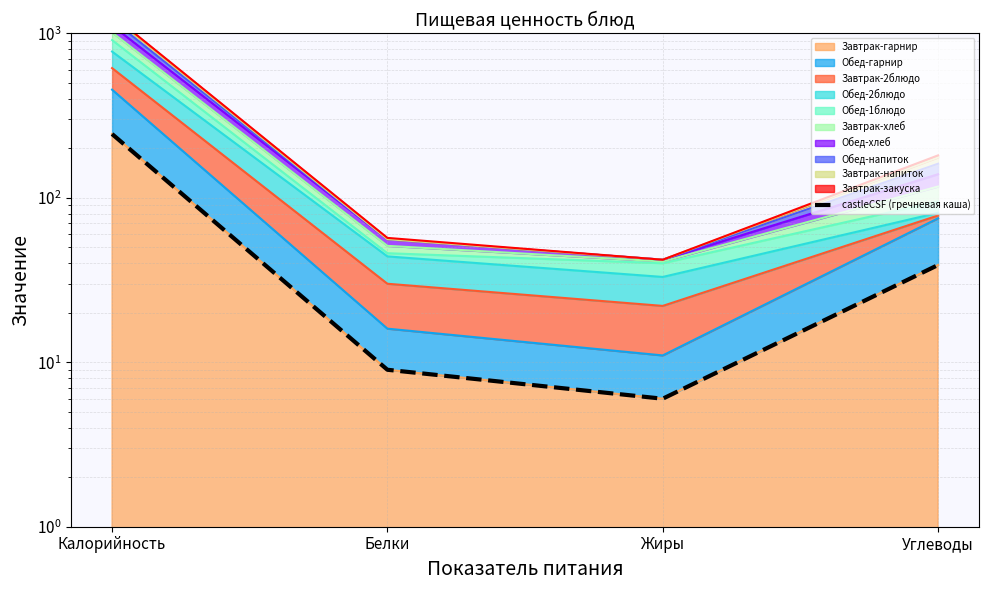

How many points are lower than both their immediate neighbors (excluding endpoints)?

1